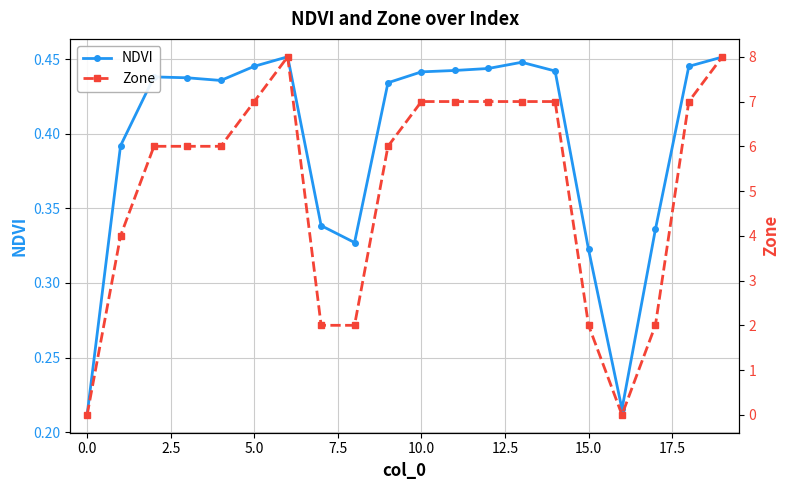

True or false: NDVI has more than 1 interior local peaks.

True